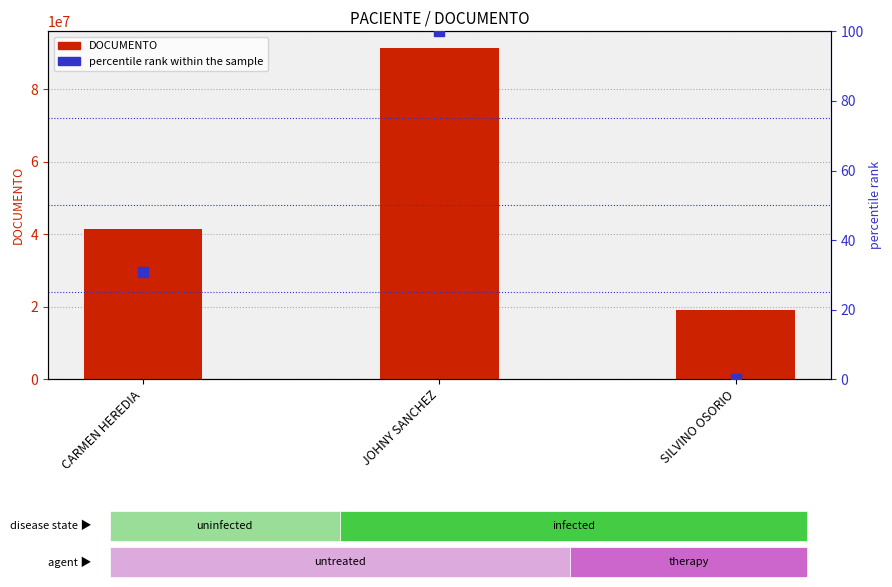

What are all the series names shown in the legend?

DOCUMENTO, percentile rank within the sample